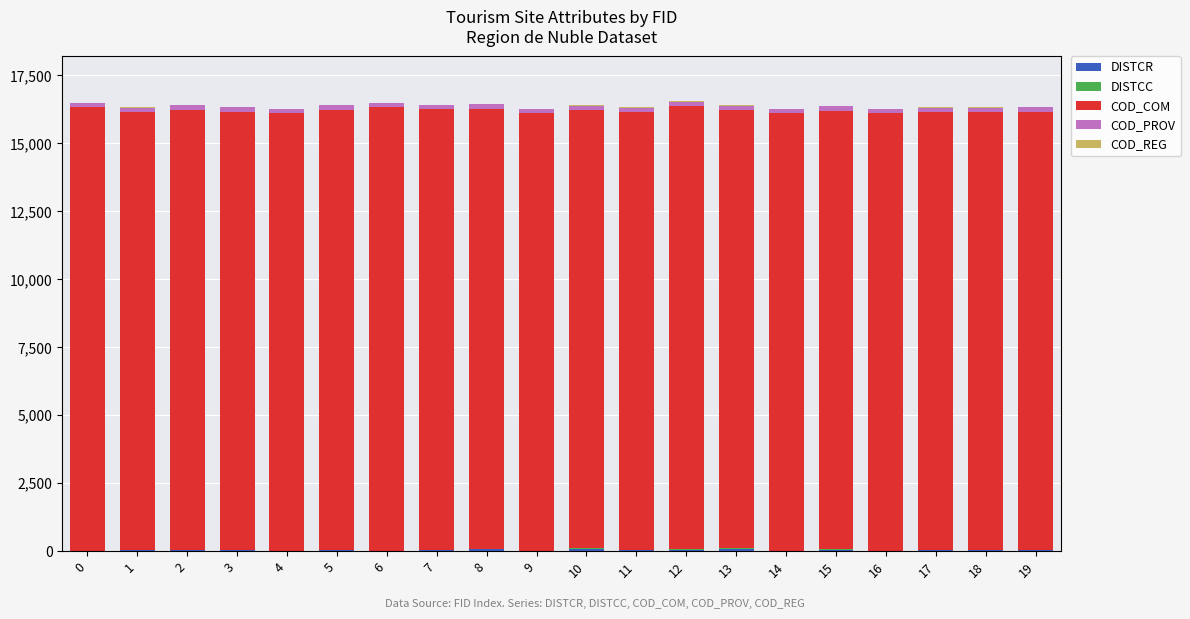

What is the value of the DISTCR bar at the 6th from the left?

37